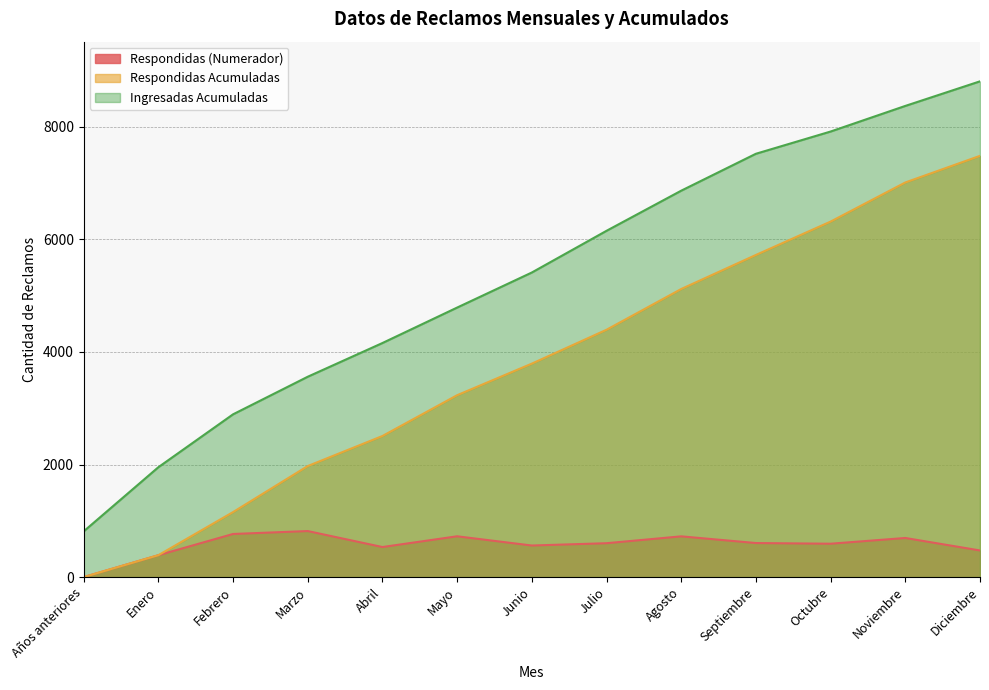

What is the label of the 13th point from the left?

Diciembre